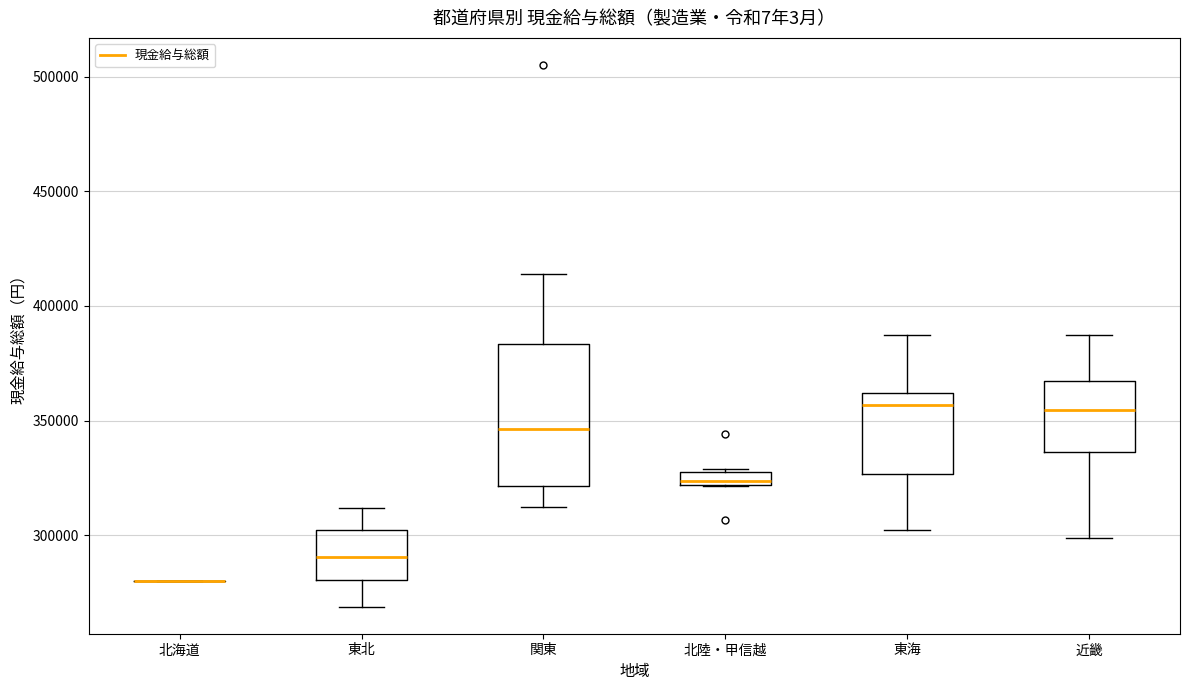

Where is the lower edge of the box for 近畿 on the y-axis? The values are not printed on the chart, so give them approximately, as read against the axis.

335000